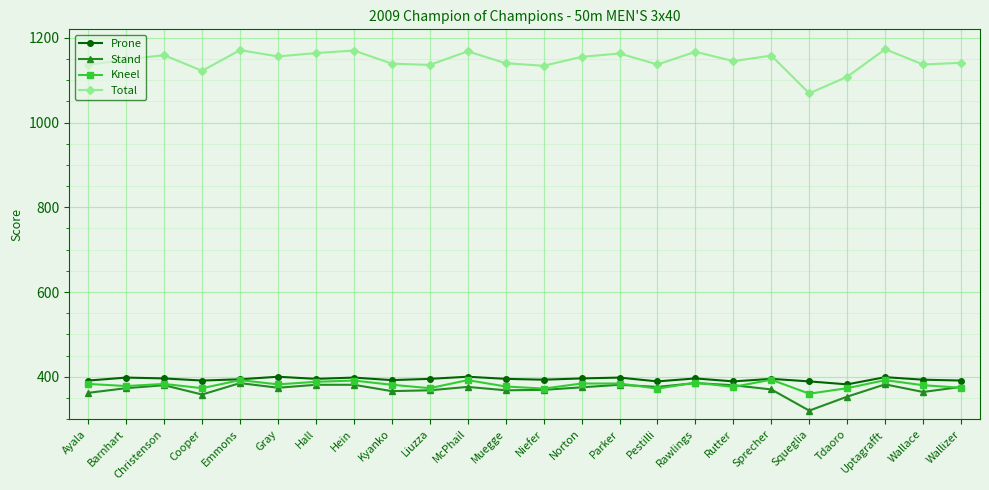

What position from the right is Rawlings?

8